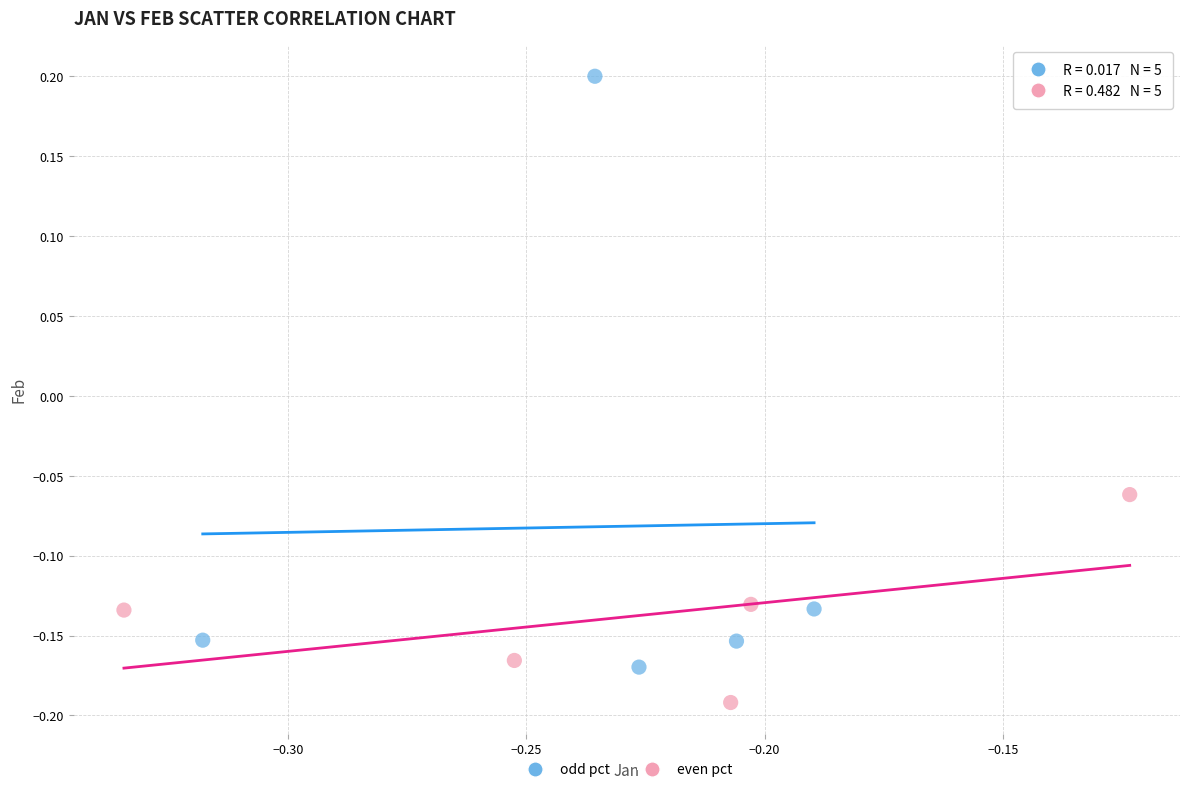

What are all the series names shown in the legend?

odd pct, even pct